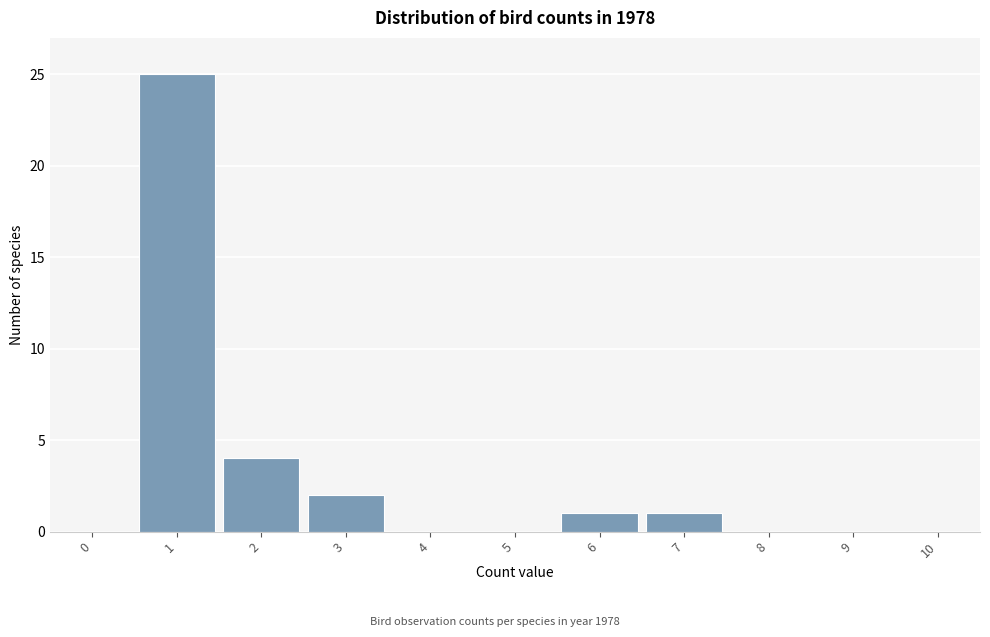

Reading left to right, extract all data points from this chart.

0=0	1=25	2=4	3=2	4=0	5=0	6=1	7=1	8=0	9=0	10=0